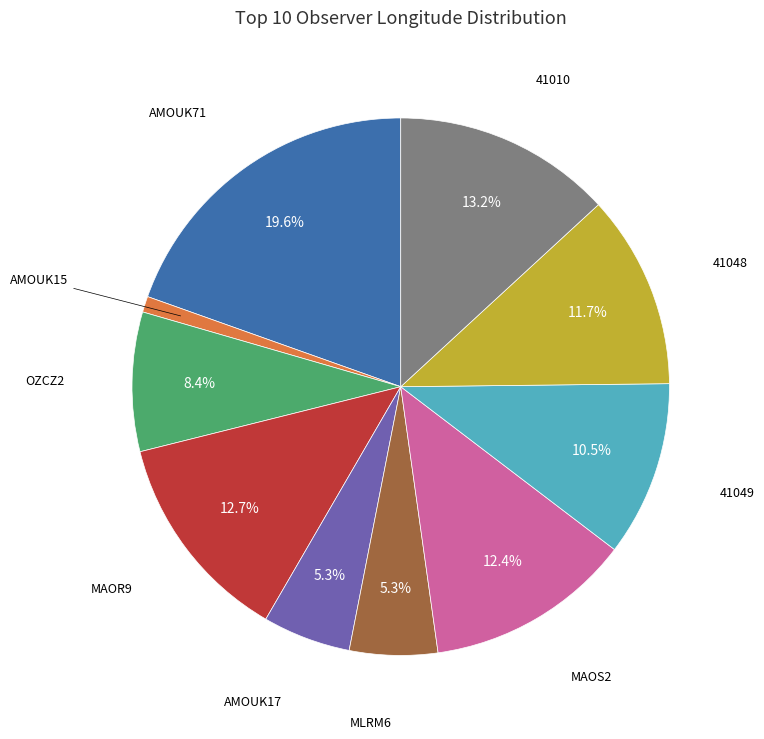

How many slices are in this pie chart?

10